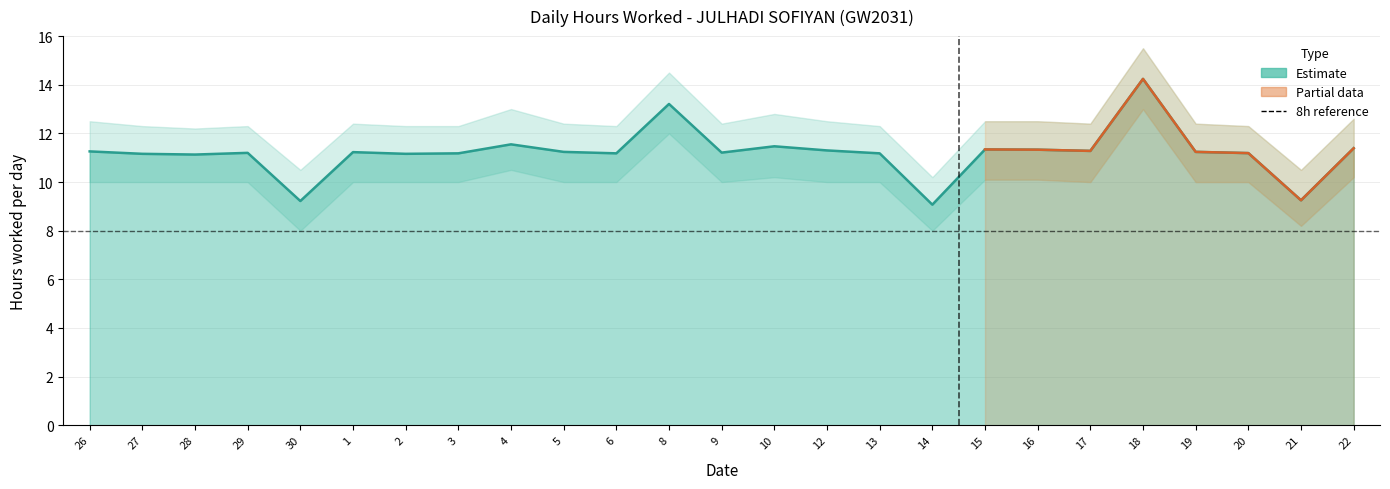

Reading left to right, transcribe all the data shown in this chart.

Hours Worked: 26=11.3	27=11.2	28=11.1	29=11.2	30=9.2	1=11.2	2=11.2	3=11.2	4=11.6	5=11.2	6=11.2	8=13.2	9=11.2	10=11.5	12=11.3	13=11.2	14=9.1	15=11.3	16=11.3	17=11.3	18=14.2	19=11.2	20=11.2	21=9.2	22=11.4
Upper Band: 26=12.5	27=12.3	28=12.2	29=12.3	30=10.5	1=12.4	2=12.3	3=12.3	4=13.0	5=12.4	6=12.3	8=14.5	9=12.4	10=12.8	12=12.5	13=12.3	14=10.2	15=12.5	16=12.5	17=12.4	18=15.5	19=12.4	20=12.3	21=10.5	22=12.6
Lower Band: 26=10.0	27=10.0	28=10.0	29=10.0	30=8.0	1=10.0	2=10.0	3=10.0	4=10.5	5=10.0	6=10.0	8=12.0	9=10.0	10=10.2	12=10.0	13=10.0	14=8.0	15=10.1	16=10.1	17=10.0	18=13.0	19=10.0	20=10.0	21=8.2	22=10.2